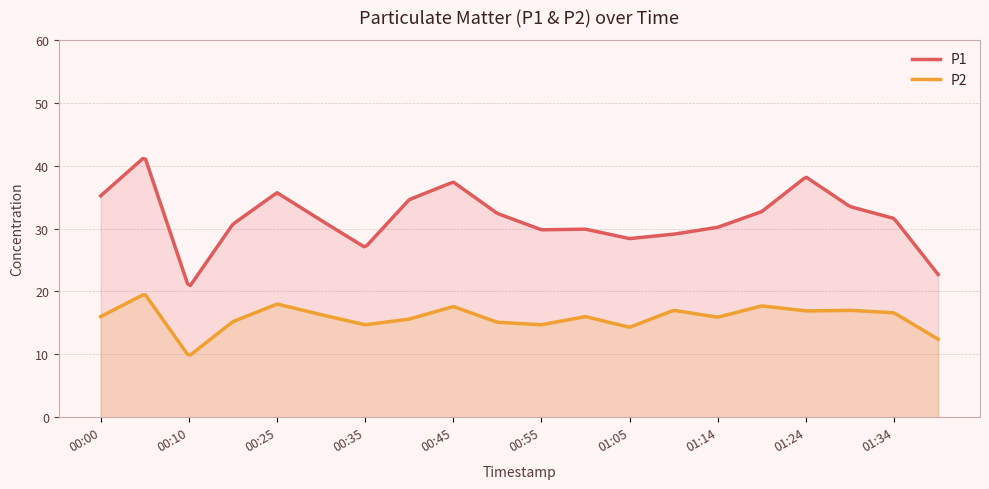

At which label does P2 reach its minimum?

00:10